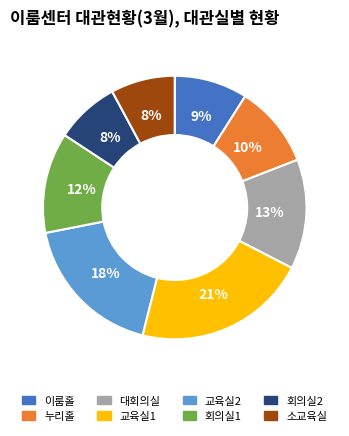

Count the number of slices in the pie.

8